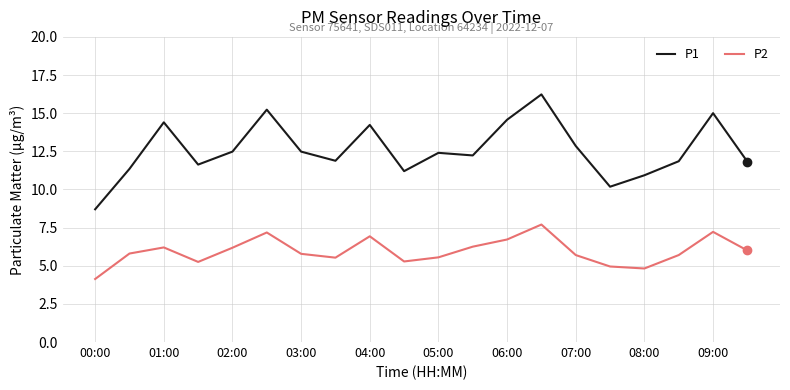

Rank the series by their maximum value, from highest to lowest.

P1, P2